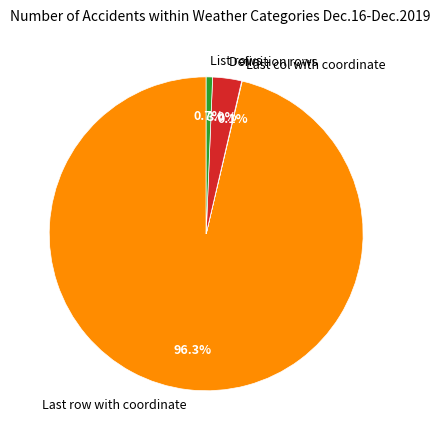

What percentage is the List rows slice, to the nearest percent?

1%